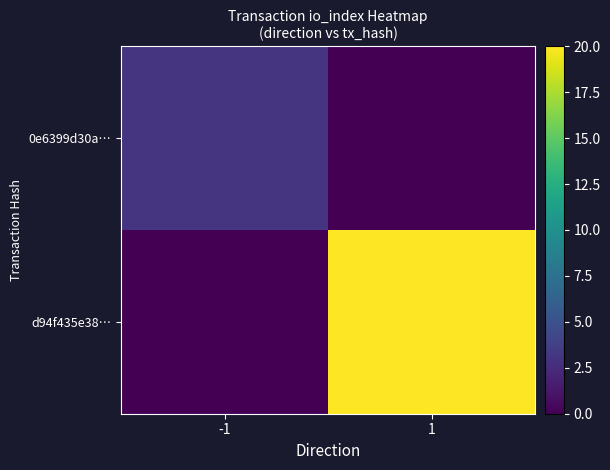

Reading left to right, transcribe all the data shown in this chart.

0e6399d30a…: -1=3	1=0
d94f435e38…: -1=0	1=20